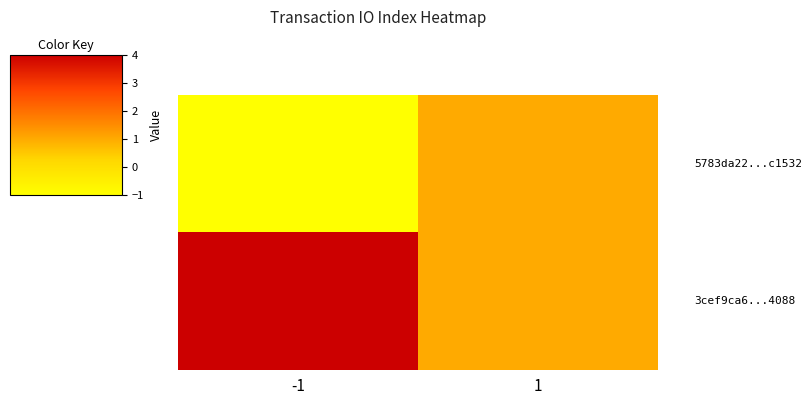

Which has a higher value, -1 or 1?

1